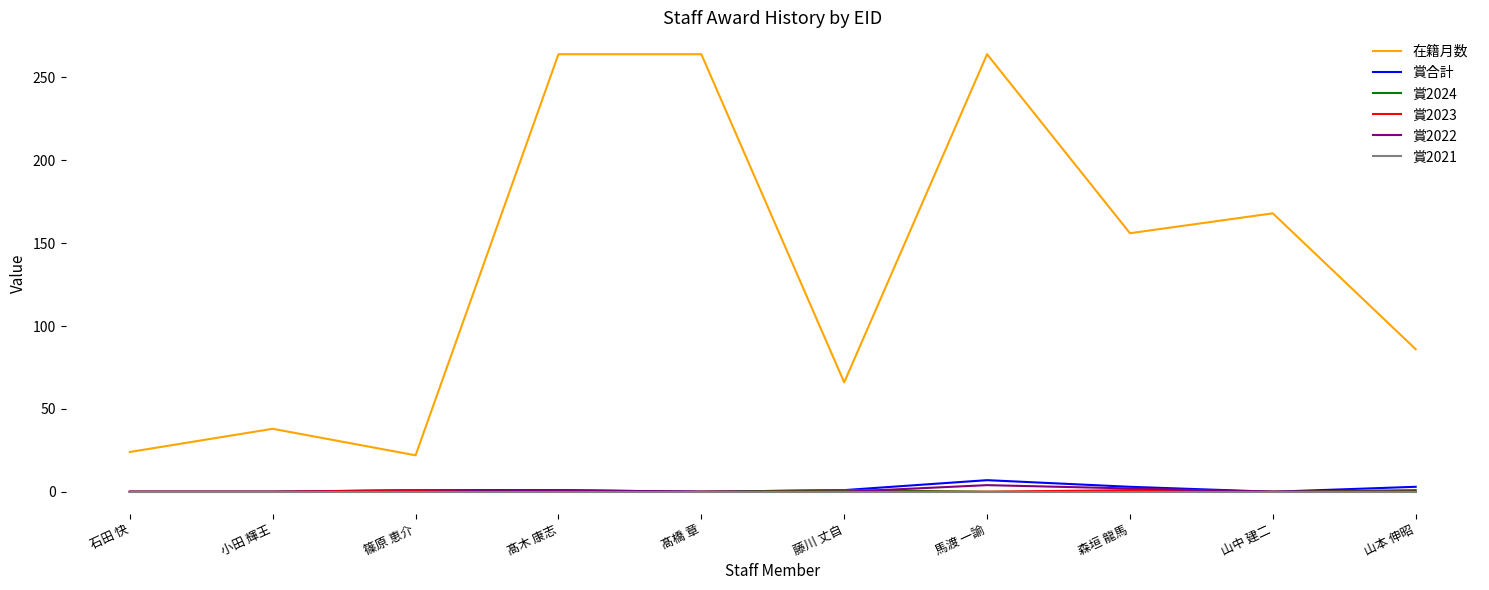

Is the value of 在籍月数 at 山中 建二 greater than the value of 賞2021 at 石田 快?

Yes